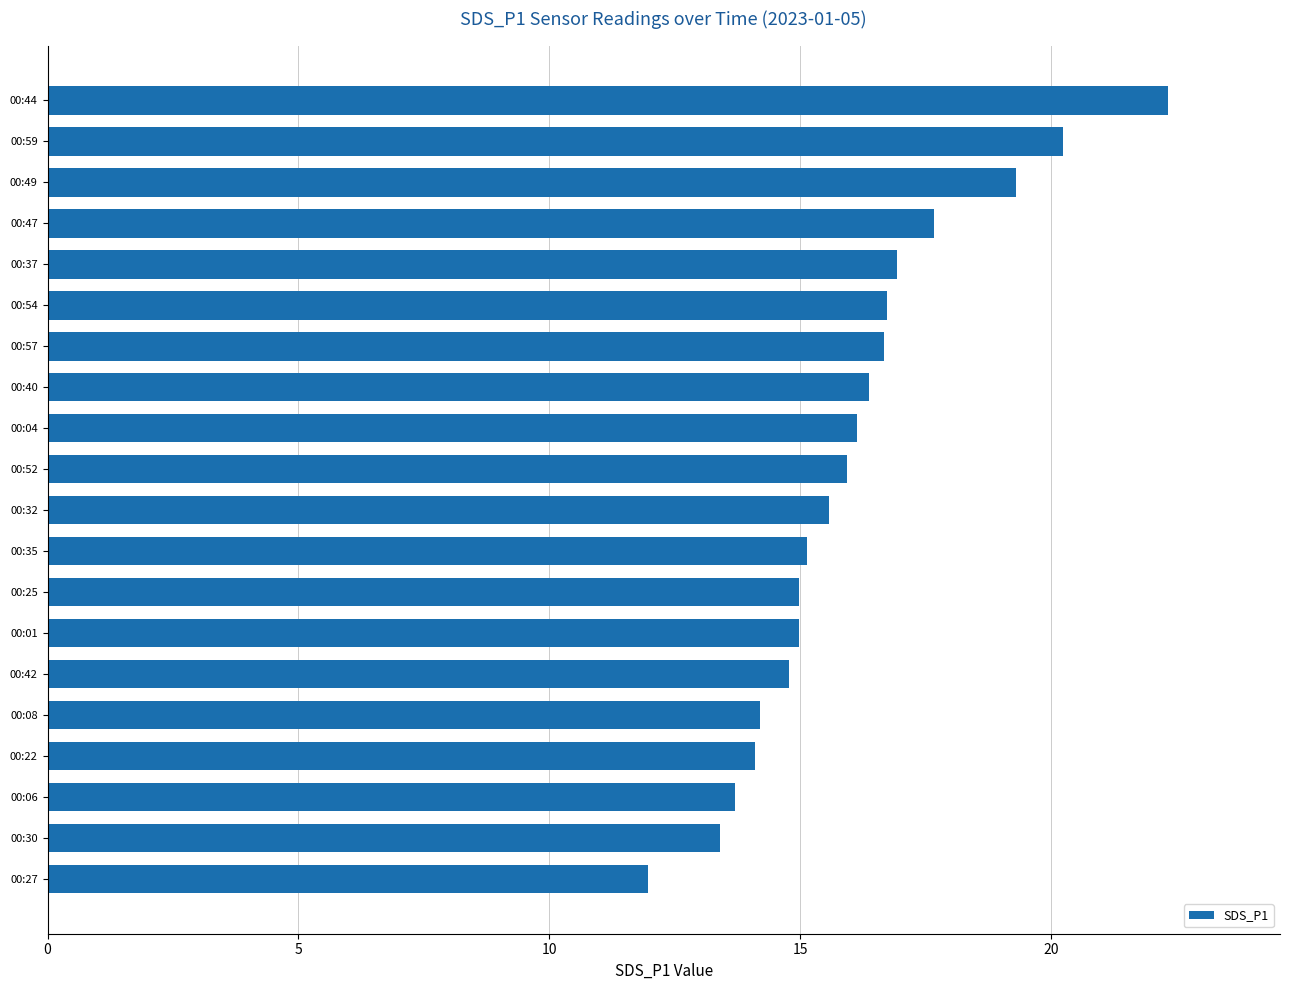

Reading top to bottom, list all the values displayed in this chart.

00:44=22.3	00:59=20.2	00:49=19.3	00:47=17.7	00:37=16.9	00:54=16.7	00:57=16.7	00:40=16.4	00:04=16.1	00:52=15.9	00:32=15.6	00:35=15.1	00:25=15.0	00:01=15.0	00:42=14.8	00:08=14.2	00:22=14.1	00:06=13.7	00:30=13.4	00:27=12.0